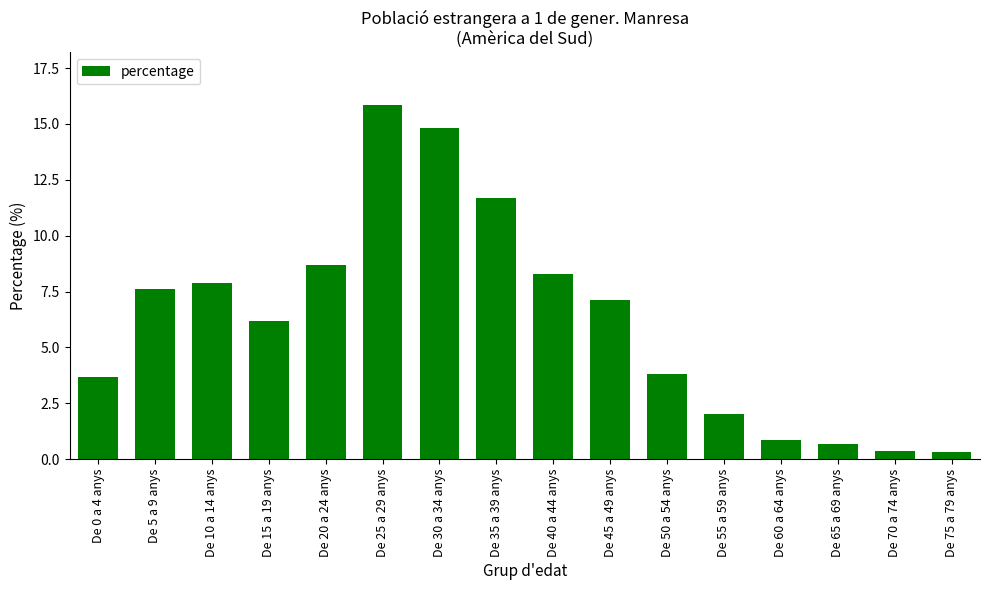

What is the sum of all values?

100.0